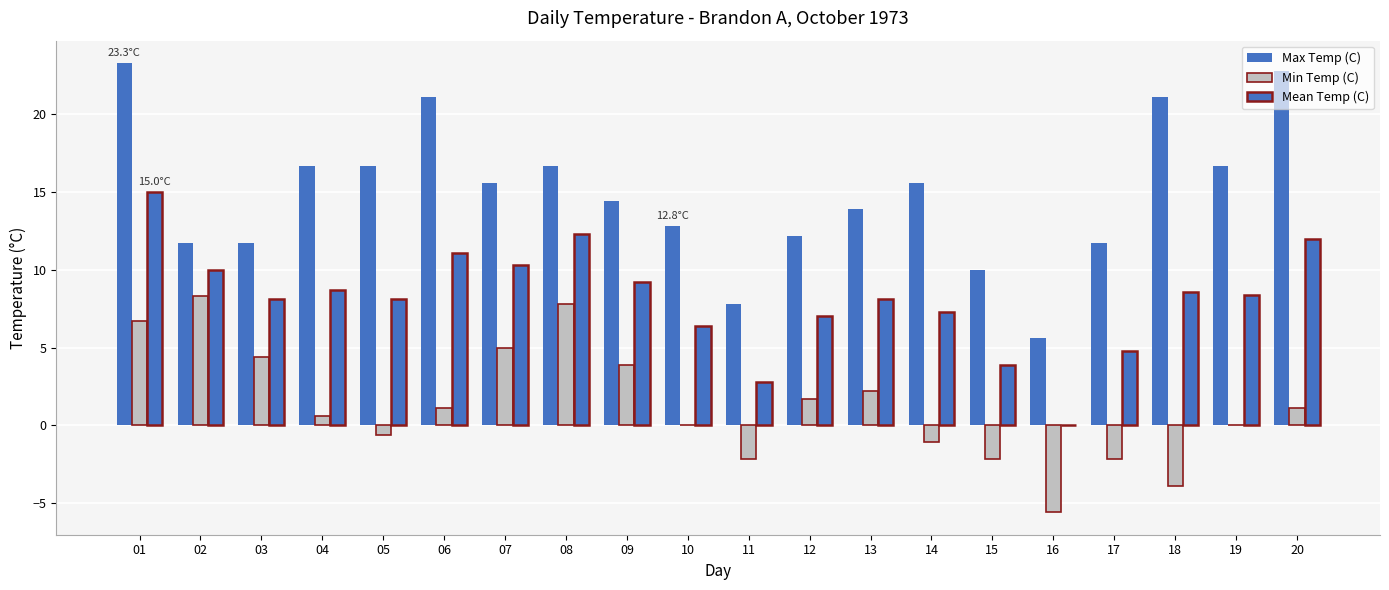

Is it true that Max Temp (C) equals 13.9 at 13?

True